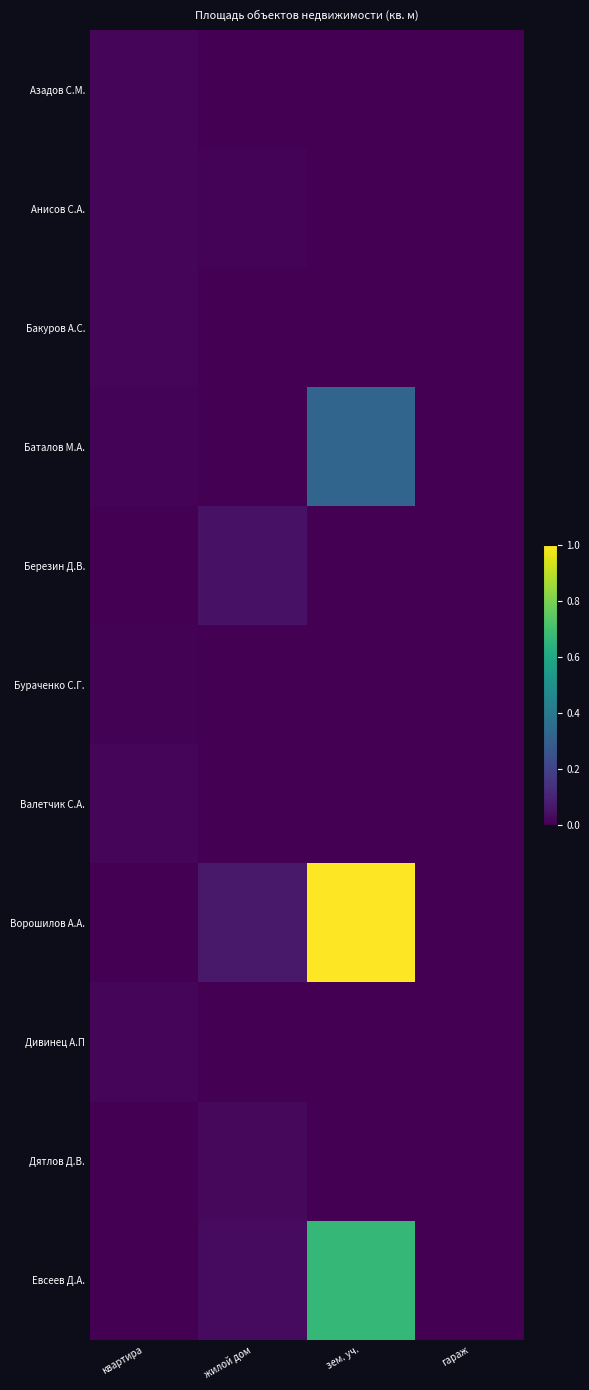

How many distinct data groups are displayed?

11